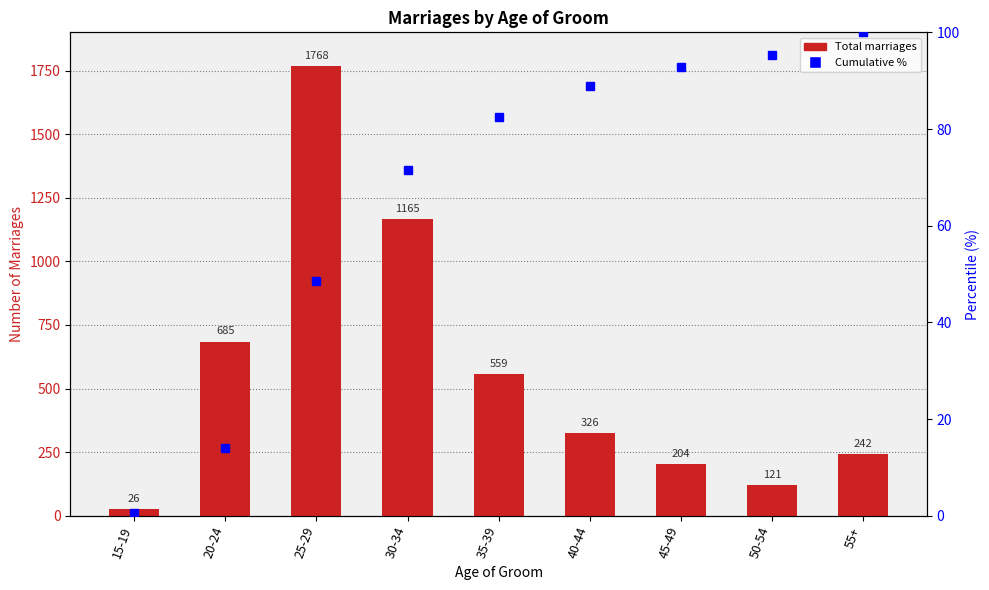

What is the difference between the second highest and minimum values?

1139